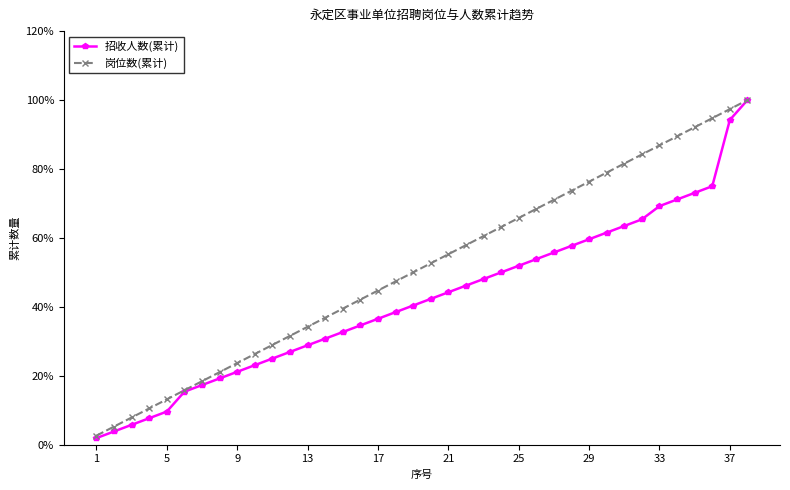

True or false: 岗位数(累计) has more than 1 interior local peaks.

False